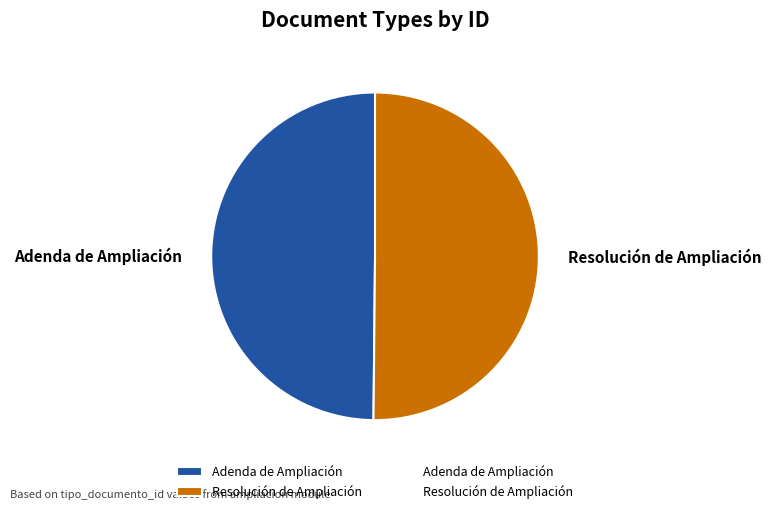

What percentage is the Resolución de Ampliación slice, to the nearest percent?

50%